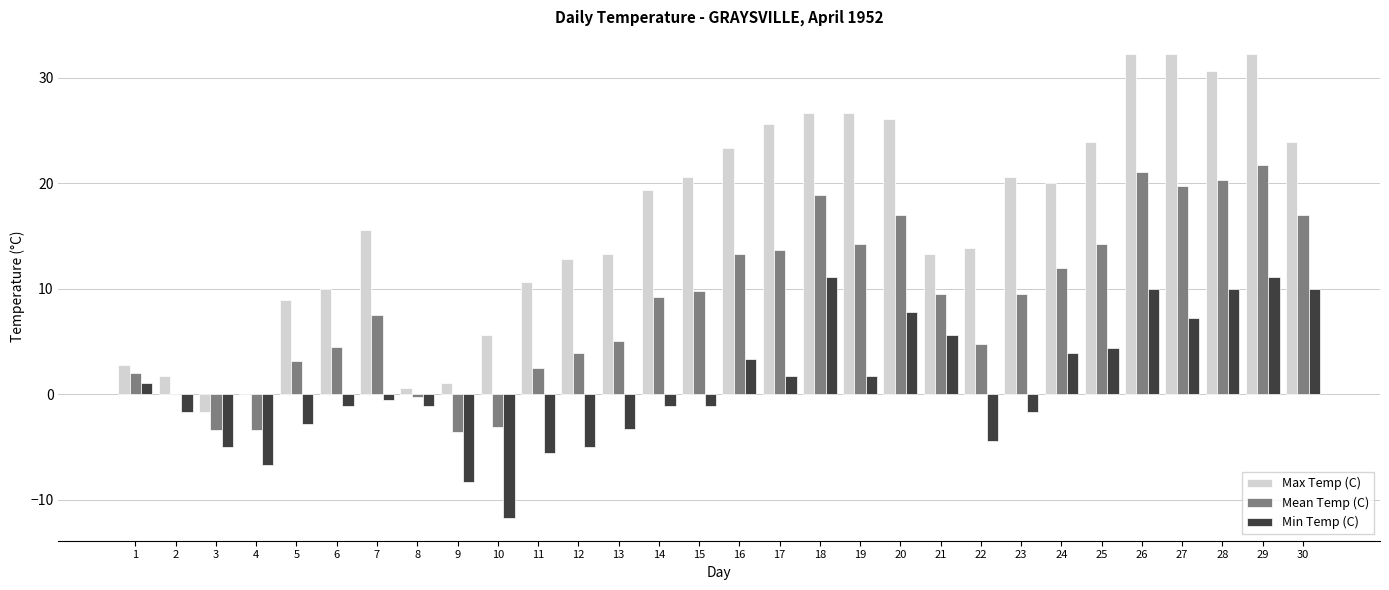

The Max Temp (C) series shows 20.6 at 15. True or false?

True